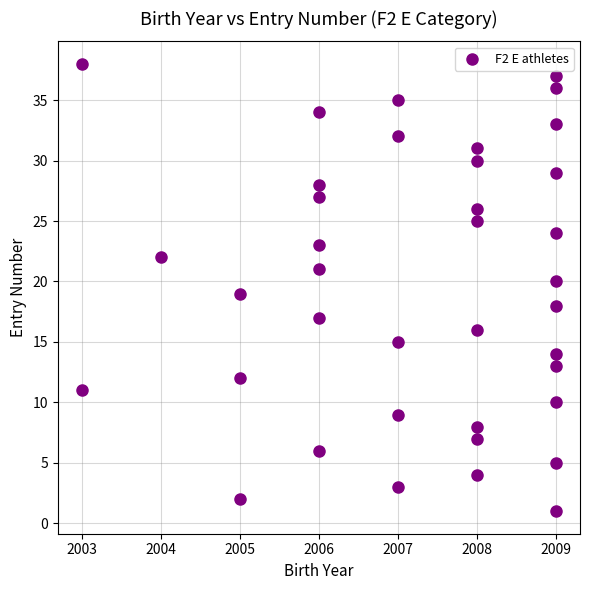

What is the range of Y values (max minus min)?

37